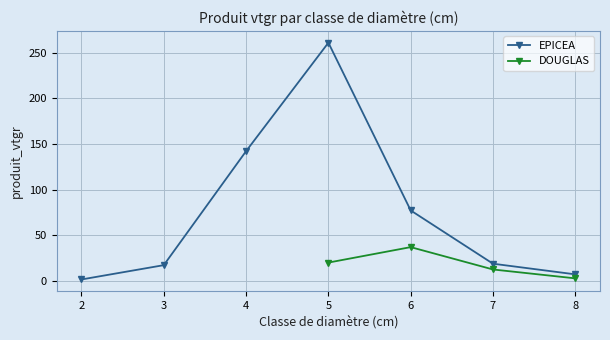

True or false: EPICEA and DOUGLAS cross at least once.

False